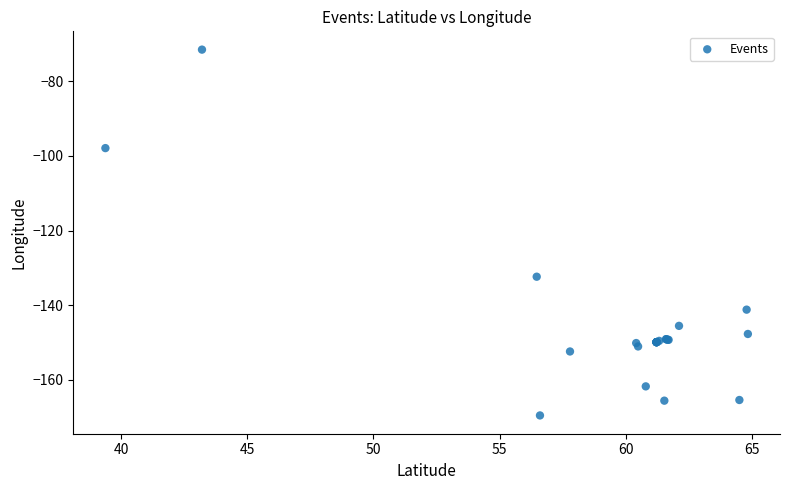

What Y value in the scatter plot is closest to -120?

-132.4